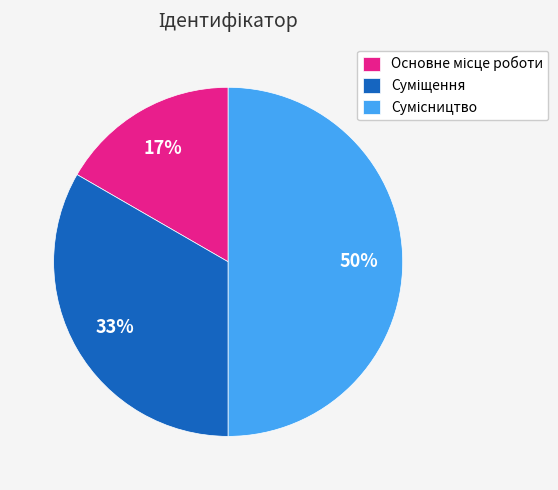

To the nearest percent, what is the difference between the largest and smallest slice percentages?

33%